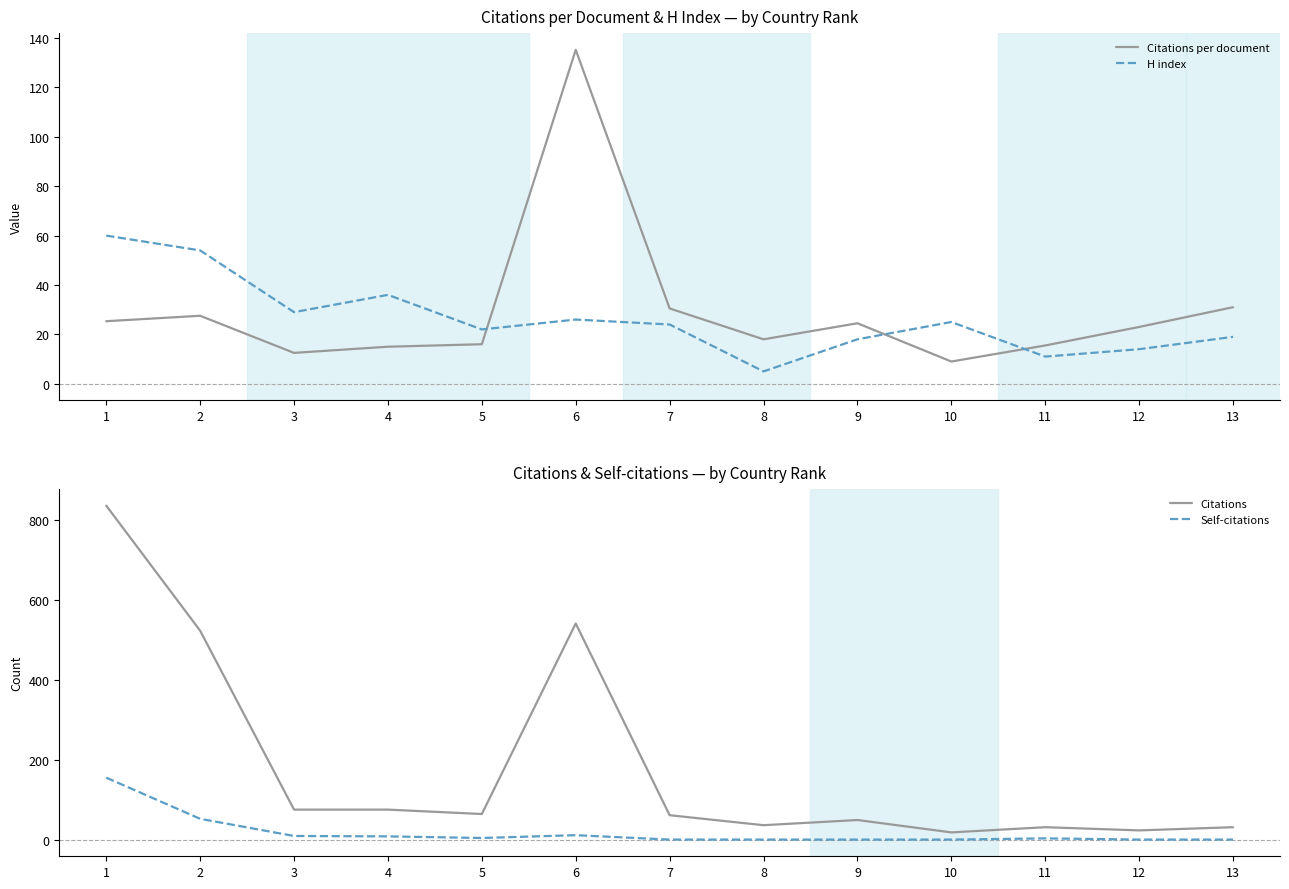

Is the value of H index at 5 greater than the value of Citations at 4?

No